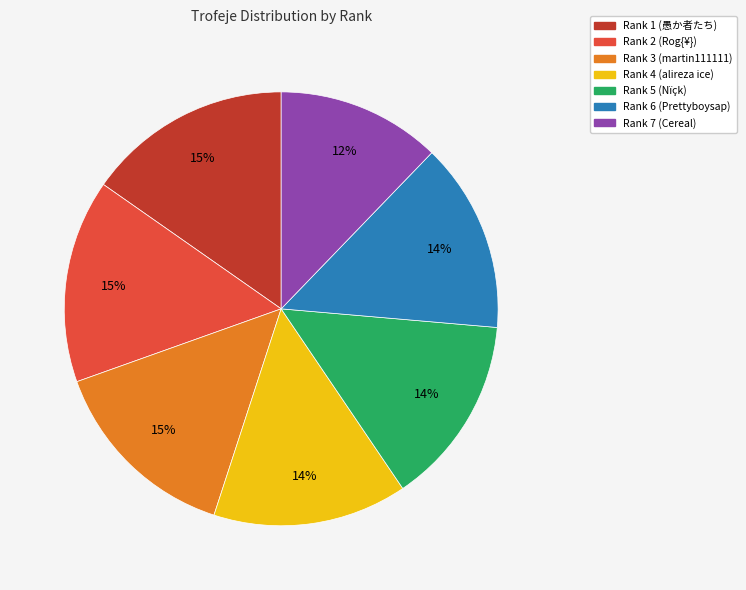

The Rank 3 (martin111111) slice represents 15% of the pie. True or false?

True